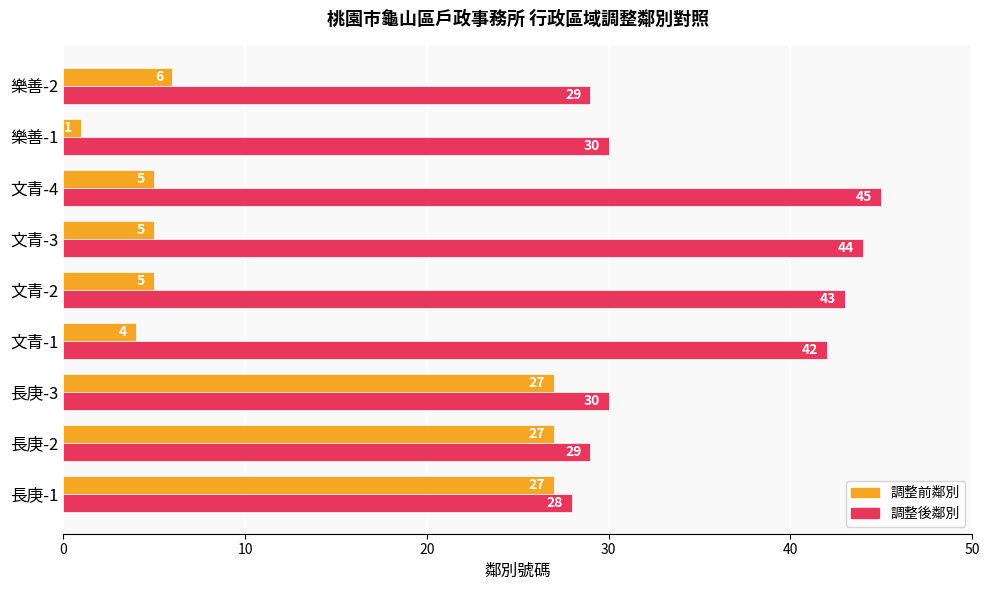

Count the number of data series in this chart.

2